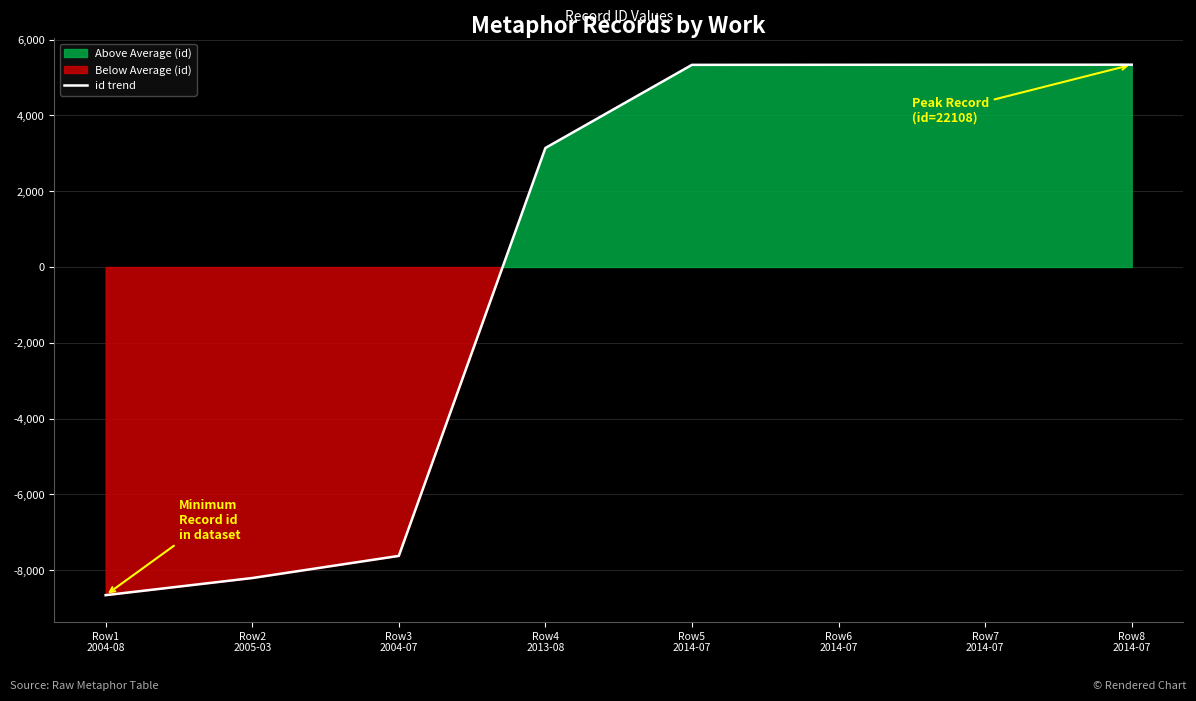

What is the change in value from Row4
2013-08 to Row6
2014-07?

+2196.0